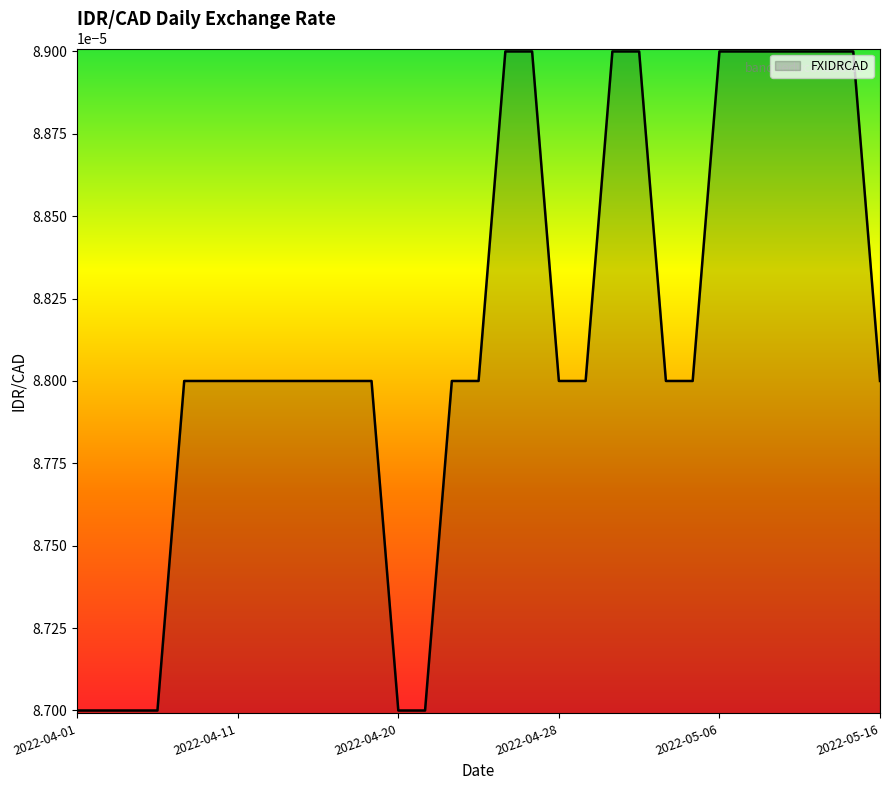

Does the chart display data point markers on the line(s)?

No